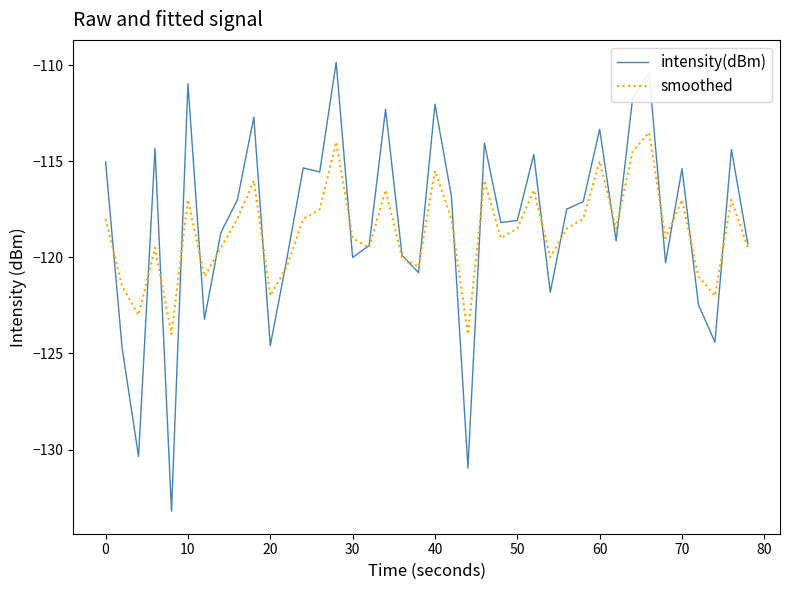

How many lines are shown in the chart?

2